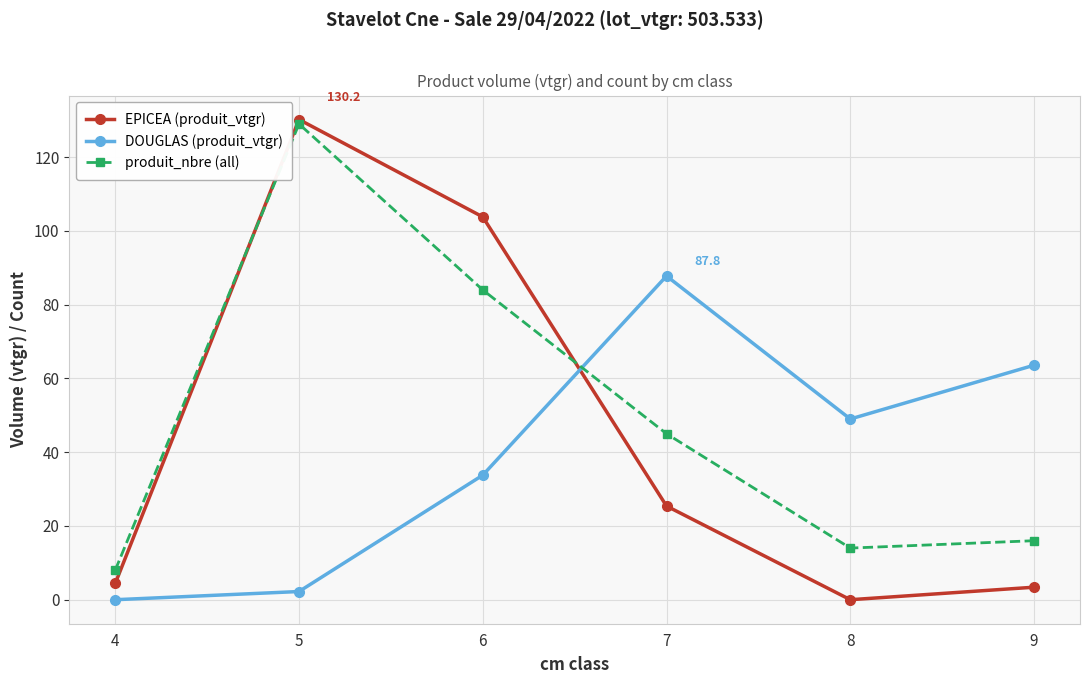

At which label does produit_nbre (all) first exceed 45?

5